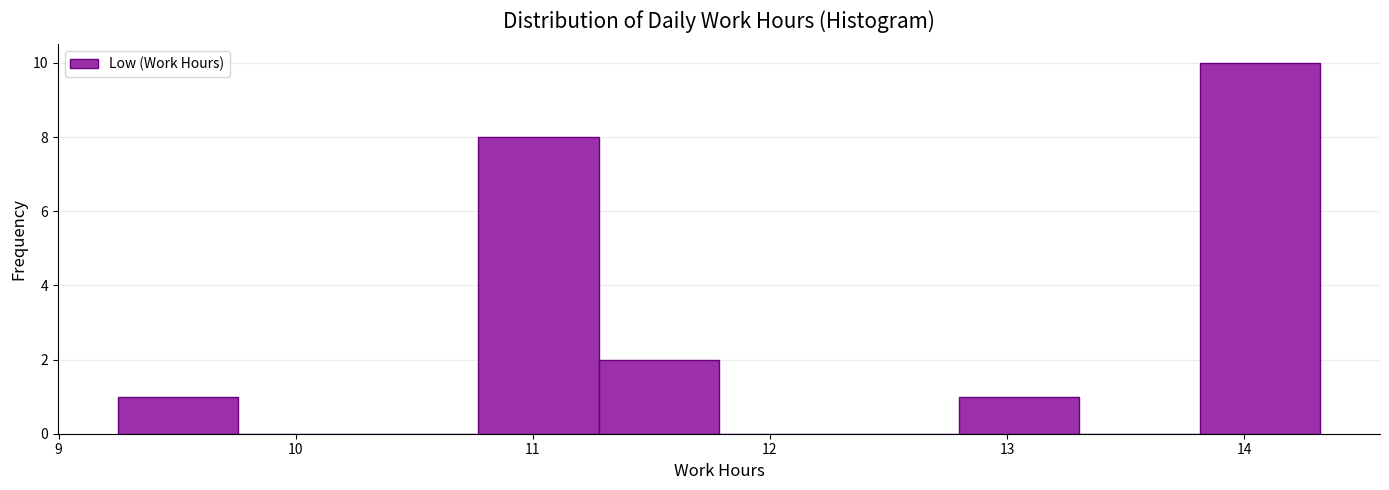

Over which range of the x-axis is the bar tallest?

13.8 to 14.3